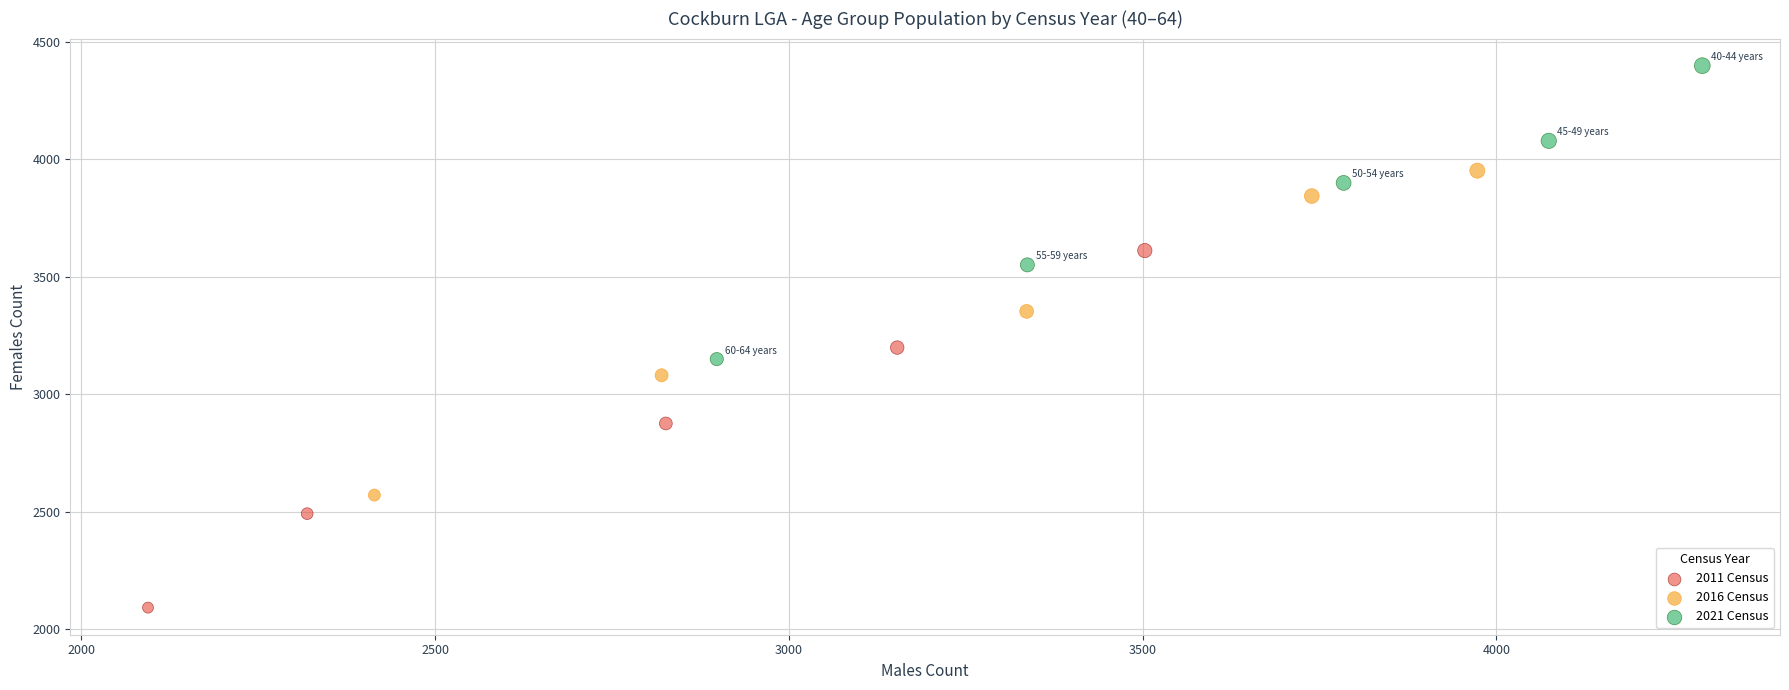

Which series has the largest Y range (max minus min)?

2011 Census